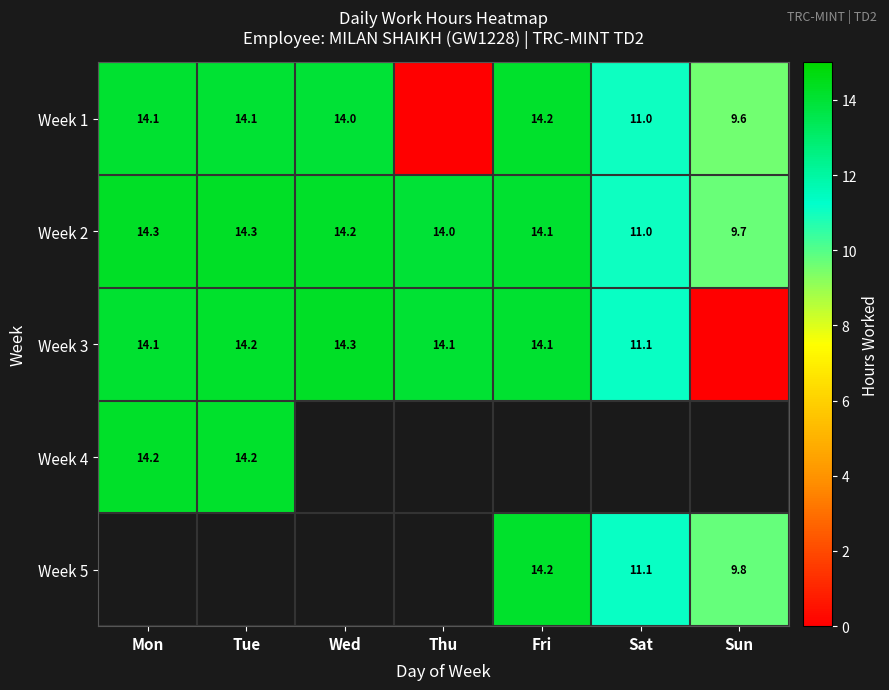

Where is Week 2 nearest to the value 12?

Sat